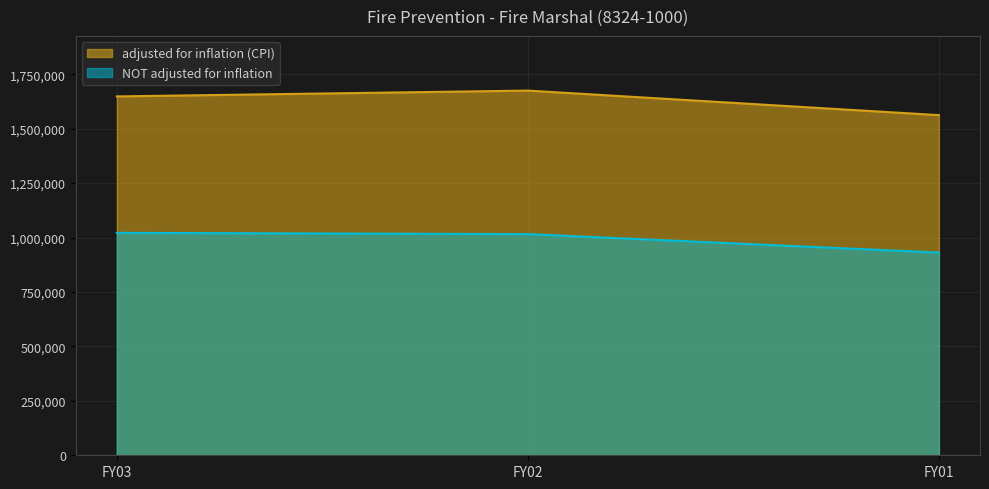

Where is NOT adjusted for inflation nearest to the value 976182?

FY02